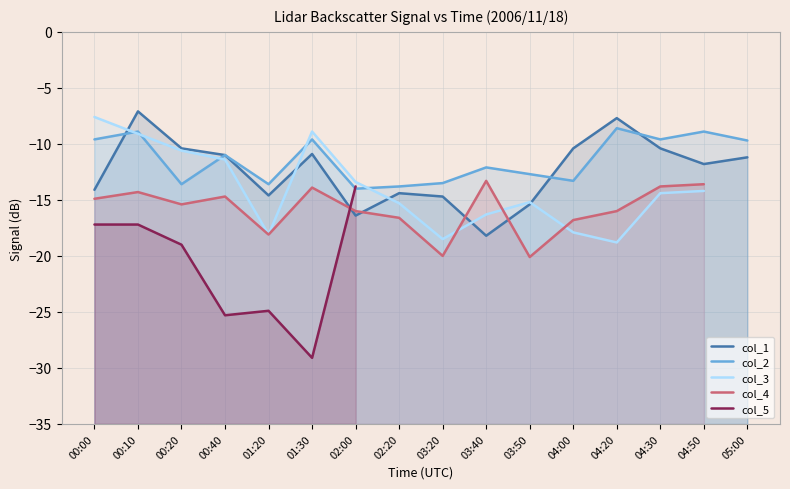

Is the value of col_1 at 02:00 greater than the value of col_5 at 00:40?

Yes